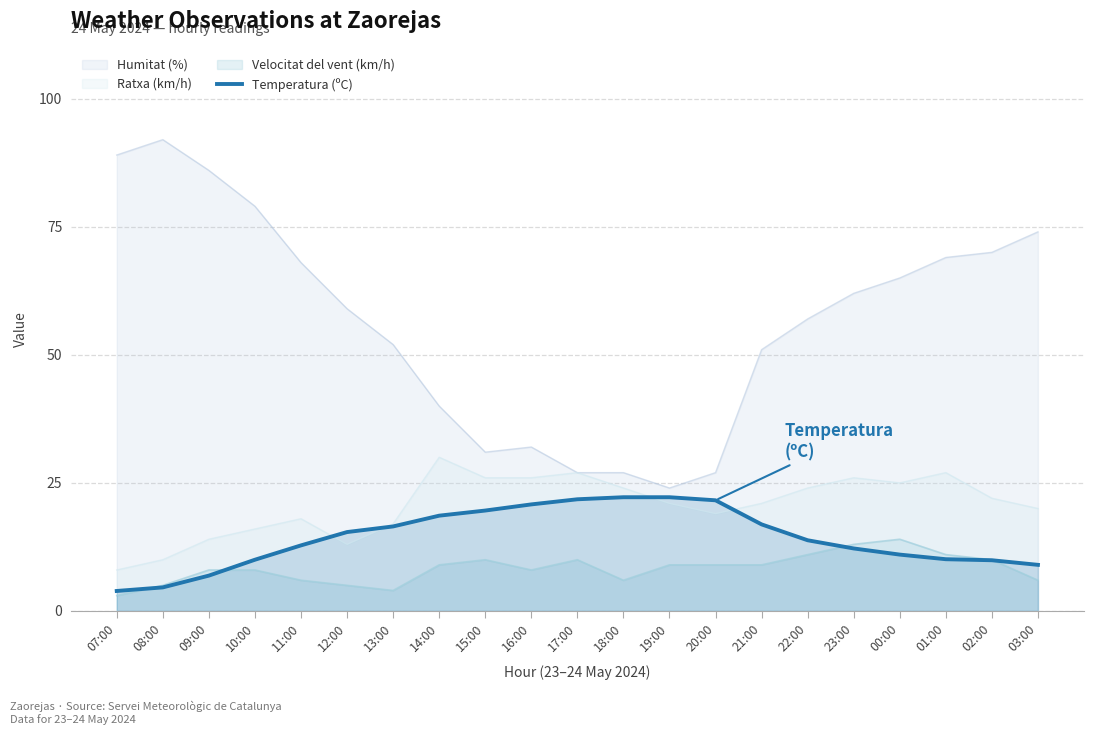

What is the label of the 1st point from the left?

07:00